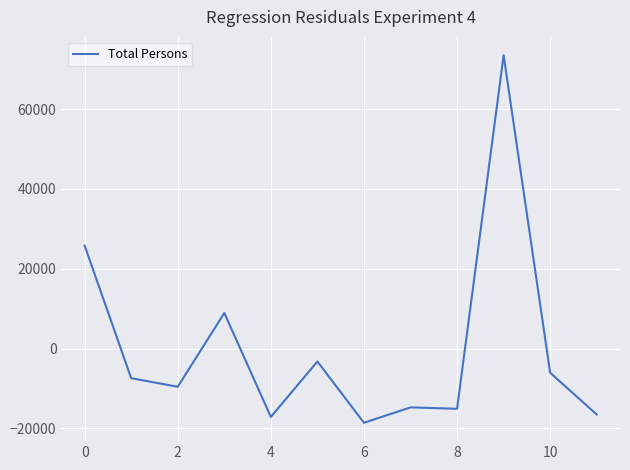

What is the difference between the maximum and minimum values?

92053.0